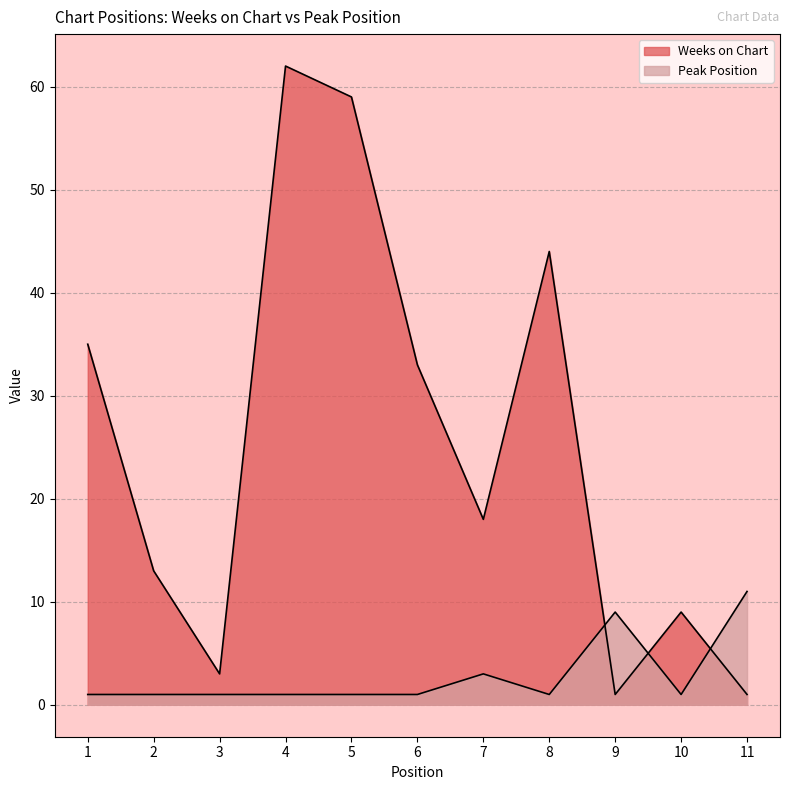

What is the difference between the maximum and minimum values in the Weeks on Chart series?

61